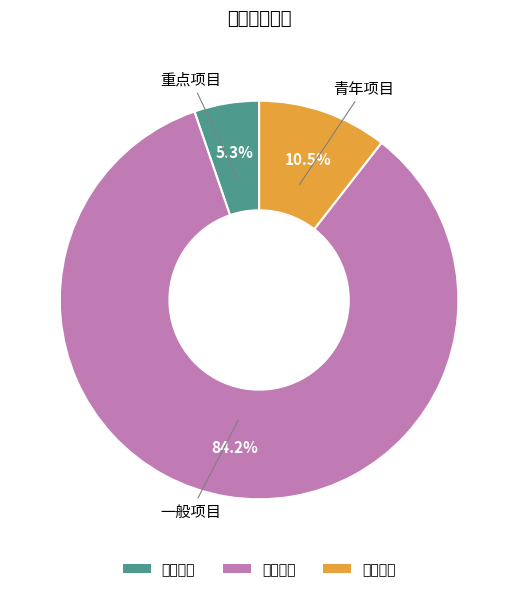

Which category has the smallest portion of the pie?

重点项目